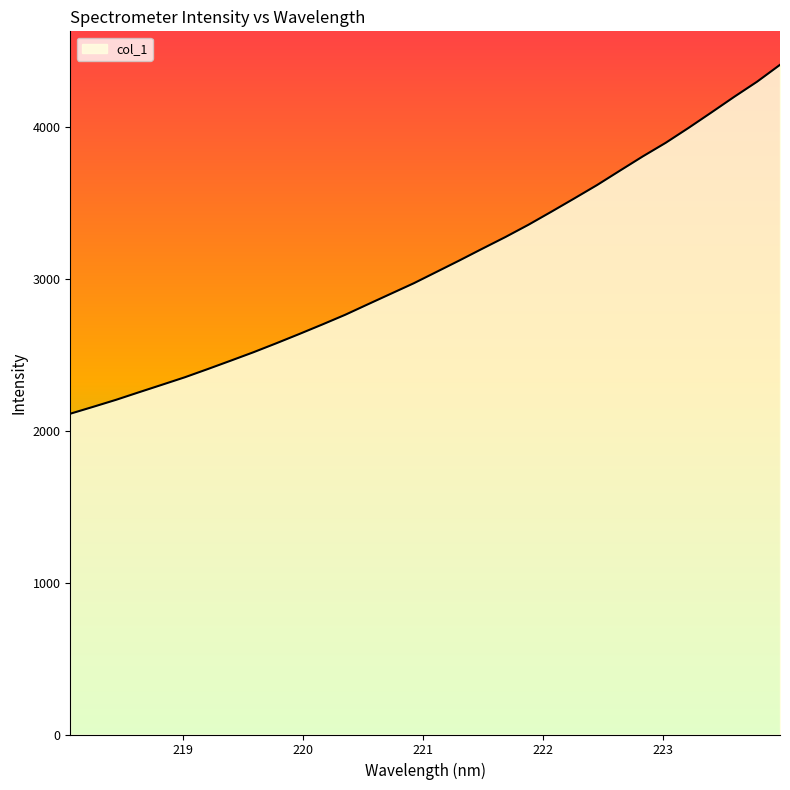

What is the greatest value displayed?

4407.2